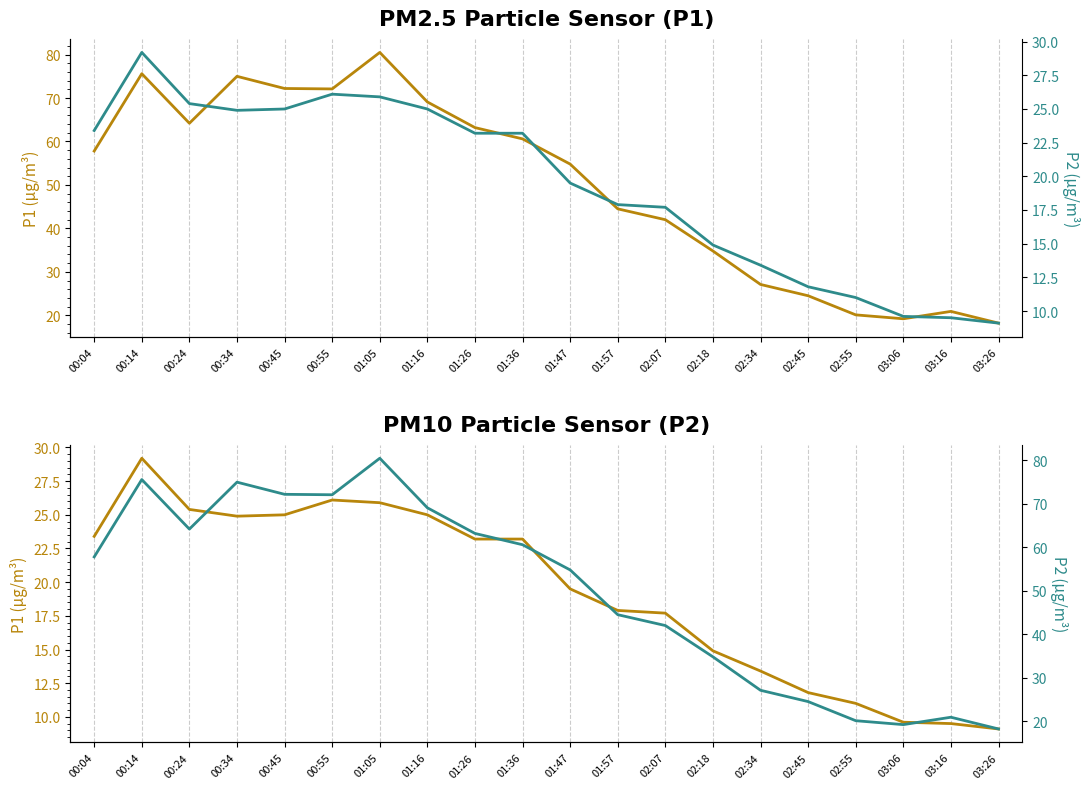

Between 01:16 and 00:55, which is larger?

00:55